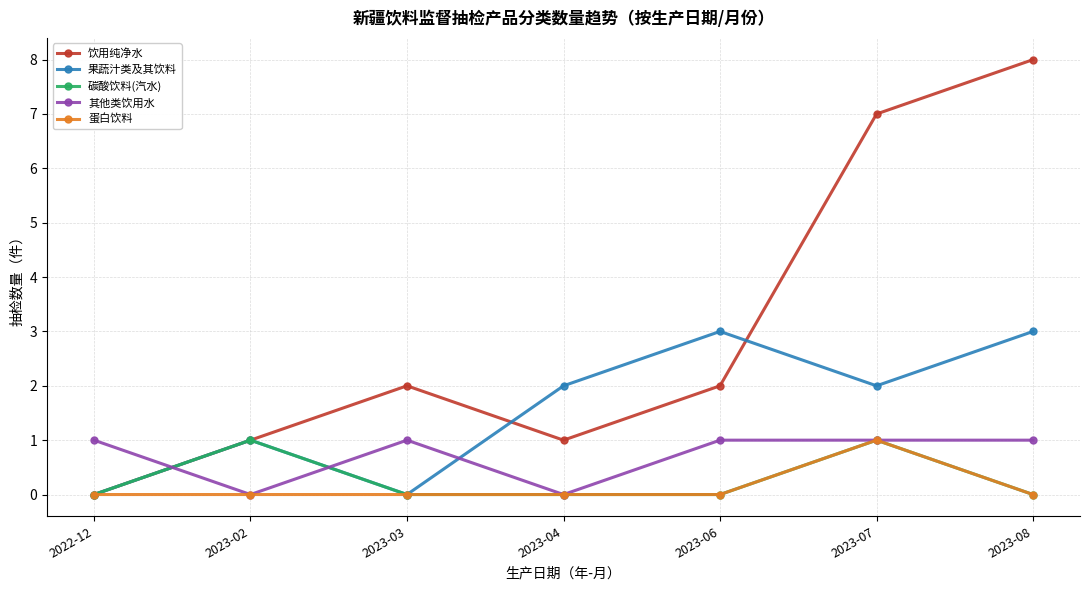

The 饮用纯净水 series shows 0 at 2022-12. True or false?

True